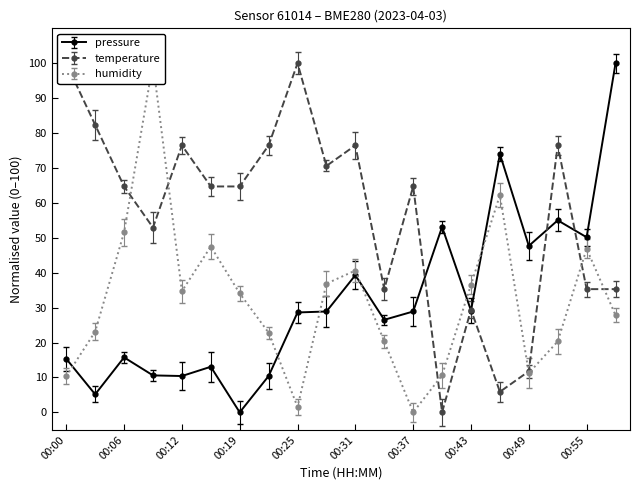

True or false: pressure has more than 0 points higher than both neighbors.

True